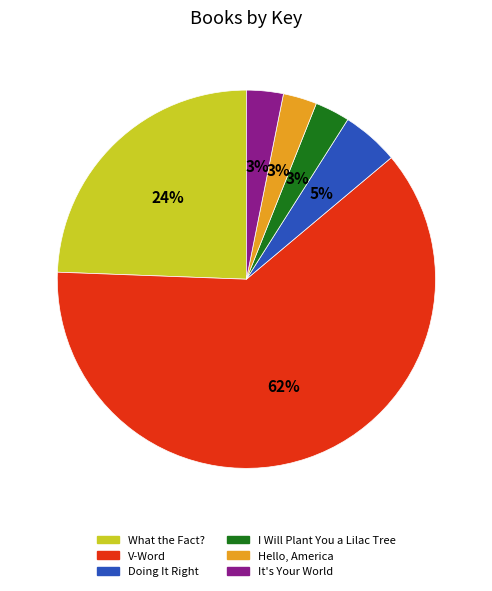

The Hello, America slice represents 16% of the pie. True or false?

False